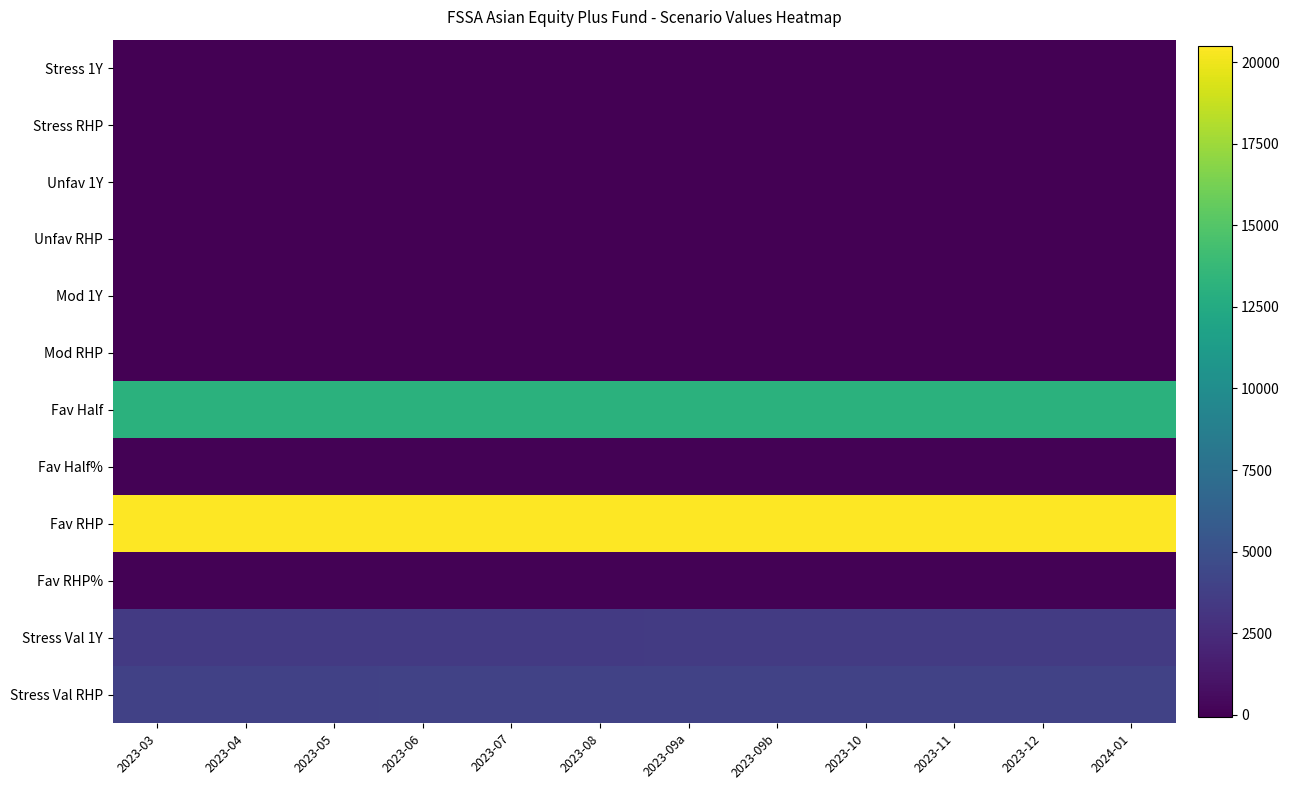

Reading left to right, extract all data points from this chart.

Stress 1Y: 2023-03=-65.8	2023-04=-65.8	2023-05=-65.8	2023-06=-65.7	2023-07=-65.5	2023-08=-65.4	2023-09a=-65.3	2023-09b=-65.2	2023-10=-65.0	2023-11=-64.9	2023-12=-64.8	2024-01=-64.8
Stress RHP: 2023-03=-17.0	2023-04=-17.0	2023-05=-16.9	2023-06=-16.9	2023-07=-16.9	2023-08=-16.9	2023-09a=-16.9	2023-09b=-16.9	2023-10=-16.8	2023-11=-16.8	2023-12=-16.8	2024-01=-16.8
Unfav 1Y: 2023-03=-20.8	2023-04=-20.8	2023-05=-20.8	2023-06=-20.8	2023-07=-20.8	2023-08=-20.8	2023-09a=-20.8	2023-09b=-20.8	2023-10=-20.8	2023-11=-20.8	2023-12=-20.8	2024-01=-21.8
Unfav RHP: 2023-03=-2.5	2023-04=-2.7	2023-05=-3.4	2023-06=-3.4	2023-07=-3.2	2023-08=-4.4	2023-09a=-4.0	2023-09b=-4.3	2023-10=-5.0	2023-11=-4.9	2023-12=-4.3	2024-01=-5.4
Mod 1Y: 2023-03=4.8	2023-04=4.8	2023-05=4.8	2023-06=4.8	2023-07=4.8	2023-08=4.8	2023-09a=4.7	2023-09b=4.7	2023-10=4.5	2023-11=3.9	2023-12=3.1	2024-01=2.9
Mod RHP: 2023-03=10.6	2023-04=10.6	2023-05=10.6	2023-06=10.5	2023-07=10.4	2023-08=10.4	2023-09a=10.3	2023-09b=10.3	2023-10=10.2	2023-11=10.2	2023-12=10.1	2024-01=9.1
Fav Half: 2023-03=13070.0	2023-04=13070.0	2023-05=13070.0	2023-06=13070.0	2023-07=13070.0	2023-08=13070.0	2023-09a=13070.0	2023-09b=13070.0	2023-10=13070.0	2023-11=13070.0	2023-12=13070.0	2024-01=13070.0
Fav Half%: 2023-03=30.7	2023-04=30.7	2023-05=30.7	2023-06=30.7	2023-07=30.7	2023-08=30.7	2023-09a=30.7	2023-09b=30.7	2023-10=30.7	2023-11=30.7	2023-12=30.7	2024-01=30.7
Fav RHP: 2023-03=20500.0	2023-04=20500.0	2023-05=20500.0	2023-06=20500.0	2023-07=20500.0	2023-08=20500.0	2023-09a=20500.0	2023-09b=20500.0	2023-10=20500.0	2023-11=20500.0	2023-12=20500.0	2024-01=20500.0
Fav RHP%: 2023-03=15.4	2023-04=15.4	2023-05=15.4	2023-06=15.4	2023-07=15.4	2023-08=15.4	2023-09a=15.4	2023-09b=15.4	2023-10=15.4	2023-11=15.4	2023-12=15.4	2024-01=15.4
Stress Val 1Y: 2023-03=3420.0	2023-04=3420.0	2023-05=3420.0	2023-06=3430.0	2023-07=3450.0	2023-08=3460.0	2023-09a=3470.0	2023-09b=3480.0	2023-10=3500.0	2023-11=3510.0	2023-12=3520.0	2024-01=3520.0
Stress Val RHP: 2023-03=3930.0	2023-04=3940.0	2023-05=3950.0	2023-06=3960.0	2023-07=3960.0	2023-08=3960.0	2023-09a=3970.0	2023-09b=3970.0	2023-10=3980.0	2023-11=3980.0	2023-12=3990.0	2024-01=3990.0